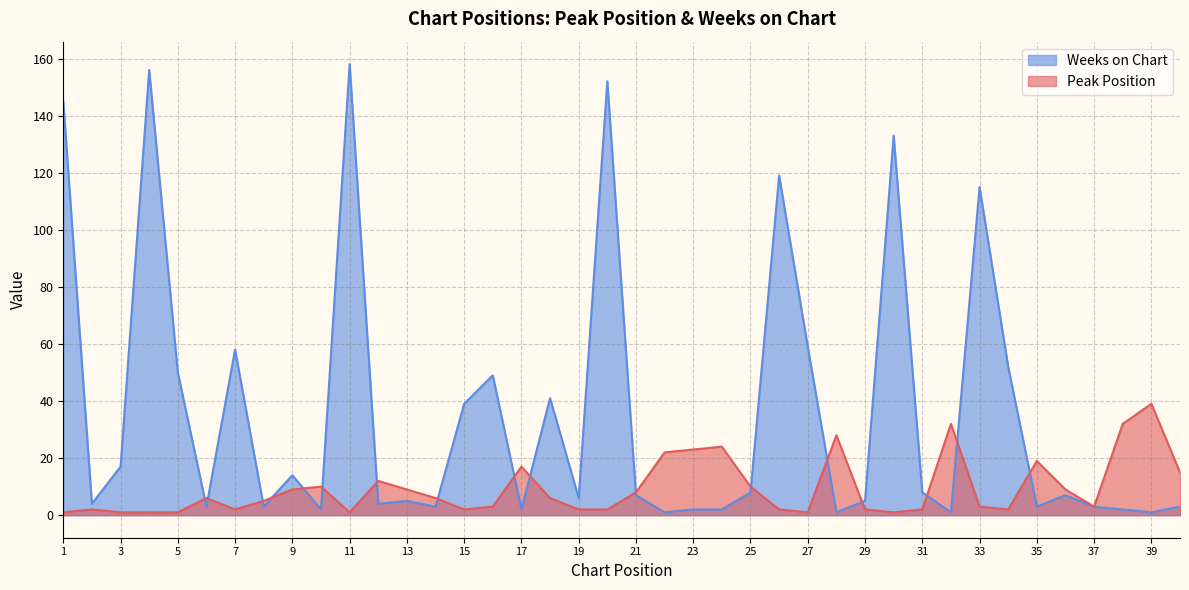

After their last crossing, which series has the higher values: Peak Position or Weeks on Chart?

Peak Position